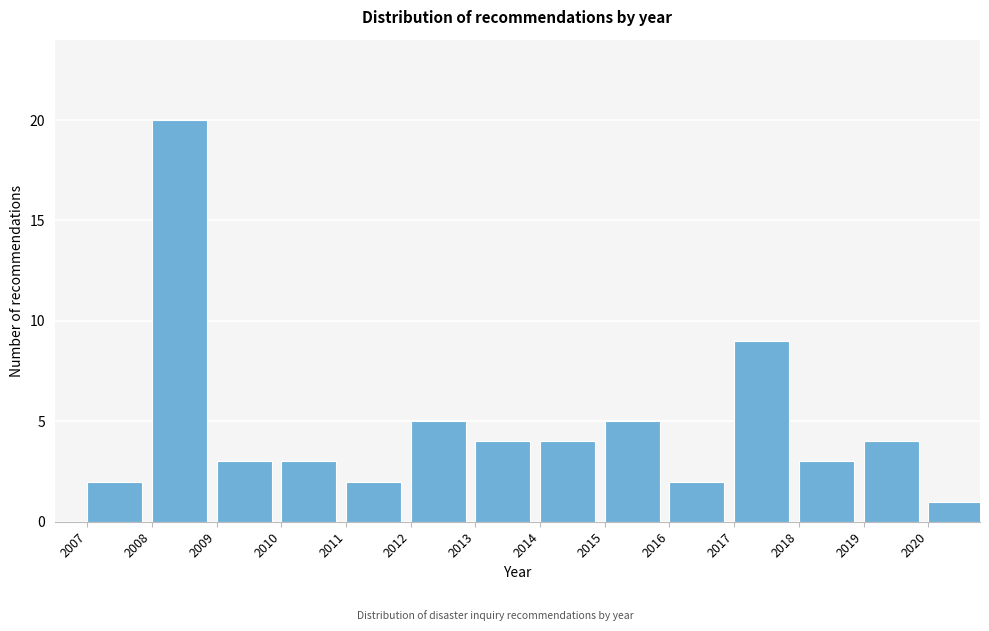

Reading right to left, extract all data points from this chart.

1	4	3	9	2	5	4	4	5	2	3	3	20	2